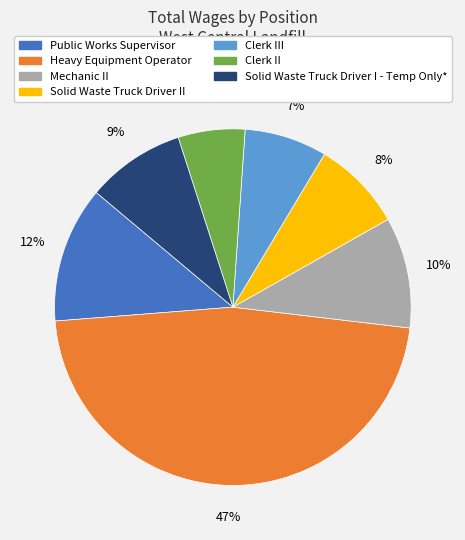

To the nearest percent, what is the average slice percentage?

14%